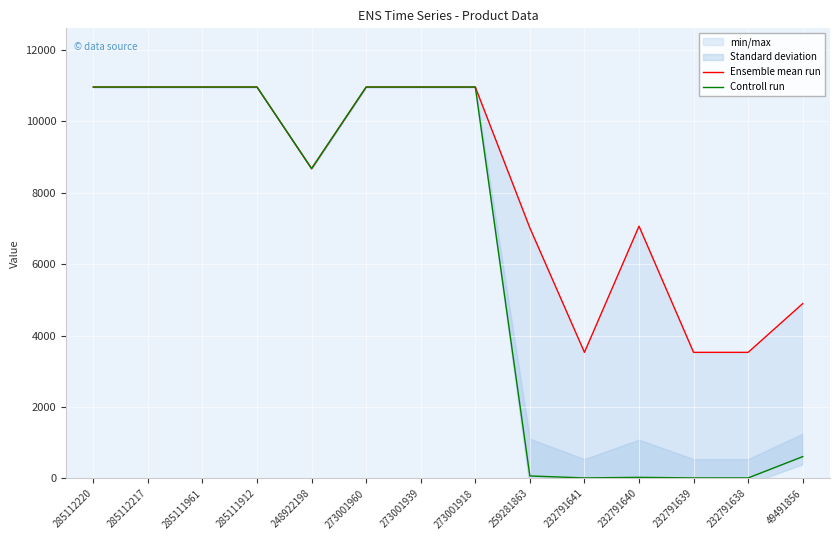

What is the maximum value for Ensemble mean run?

10952.0